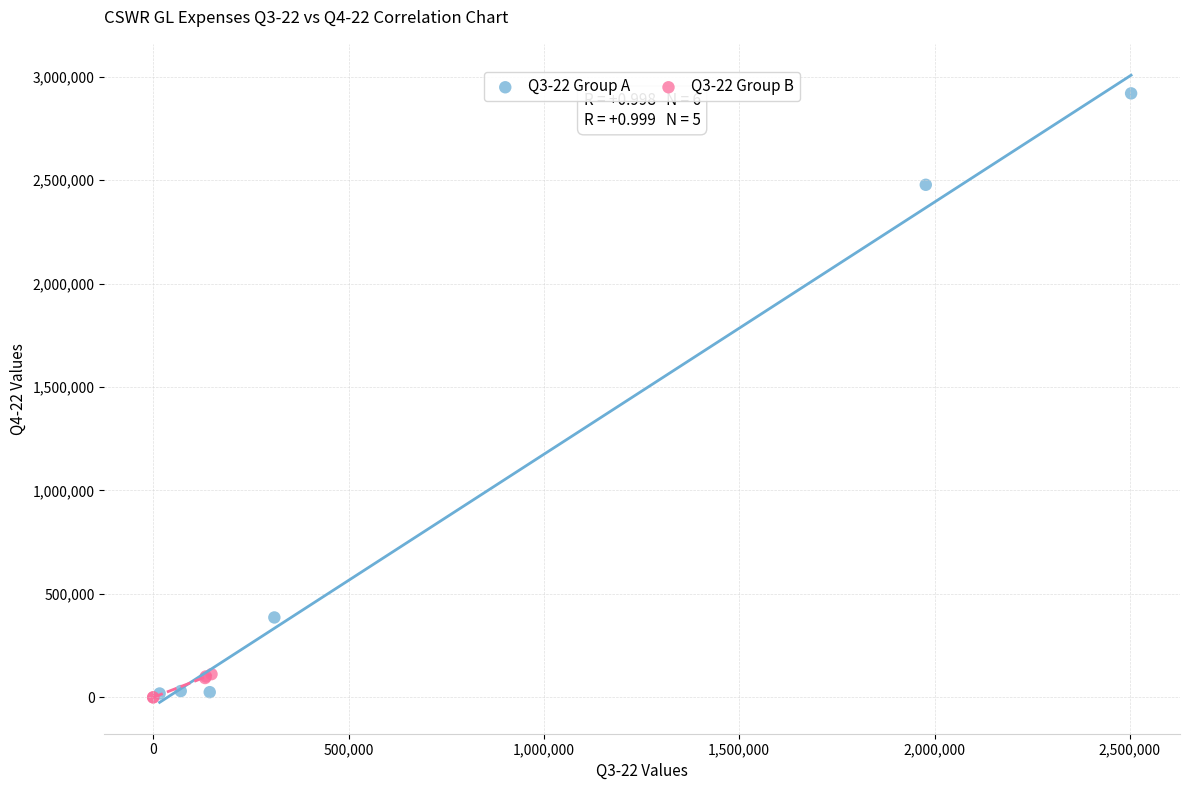

Which series contains the highest Y value?

Q3-22 Group A